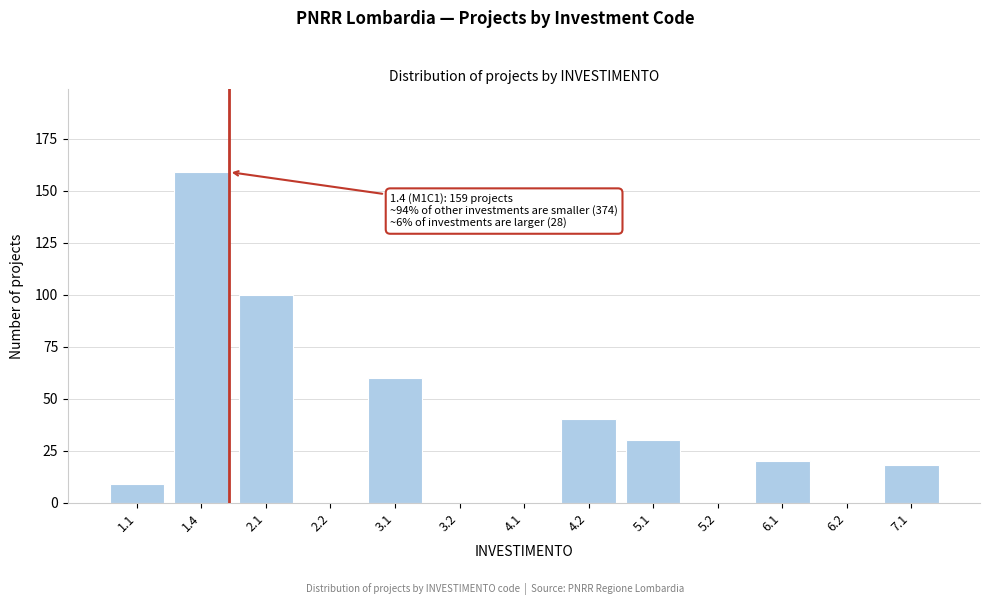

Reading left to right, list all the values displayed in this chart.

1.1=9	1.4=159	2.1=100	2.2=0	3.1=60	3.2=0	4.1=0	4.2=40	5.1=30	5.2=0	6.1=20	6.2=0	7.1=18